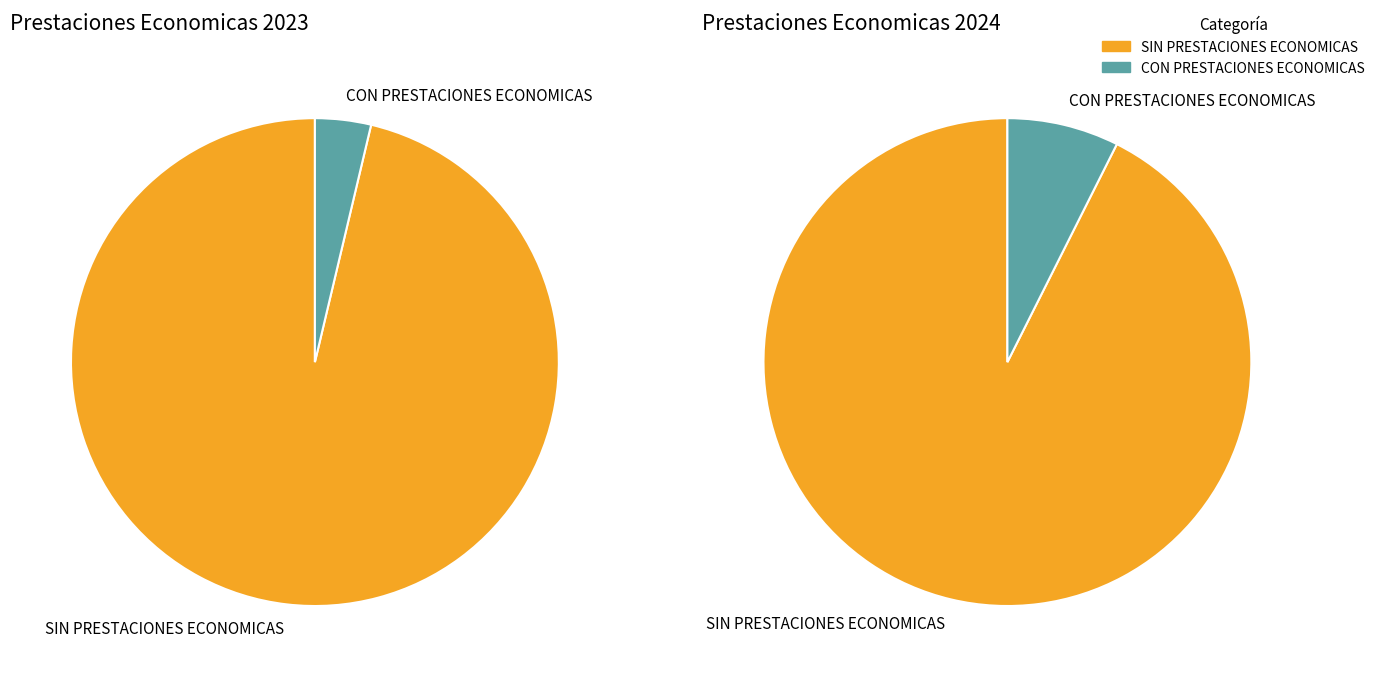

Which category has the biggest portion of the pie?

SIN PRESTACIONES ECONOMICAS